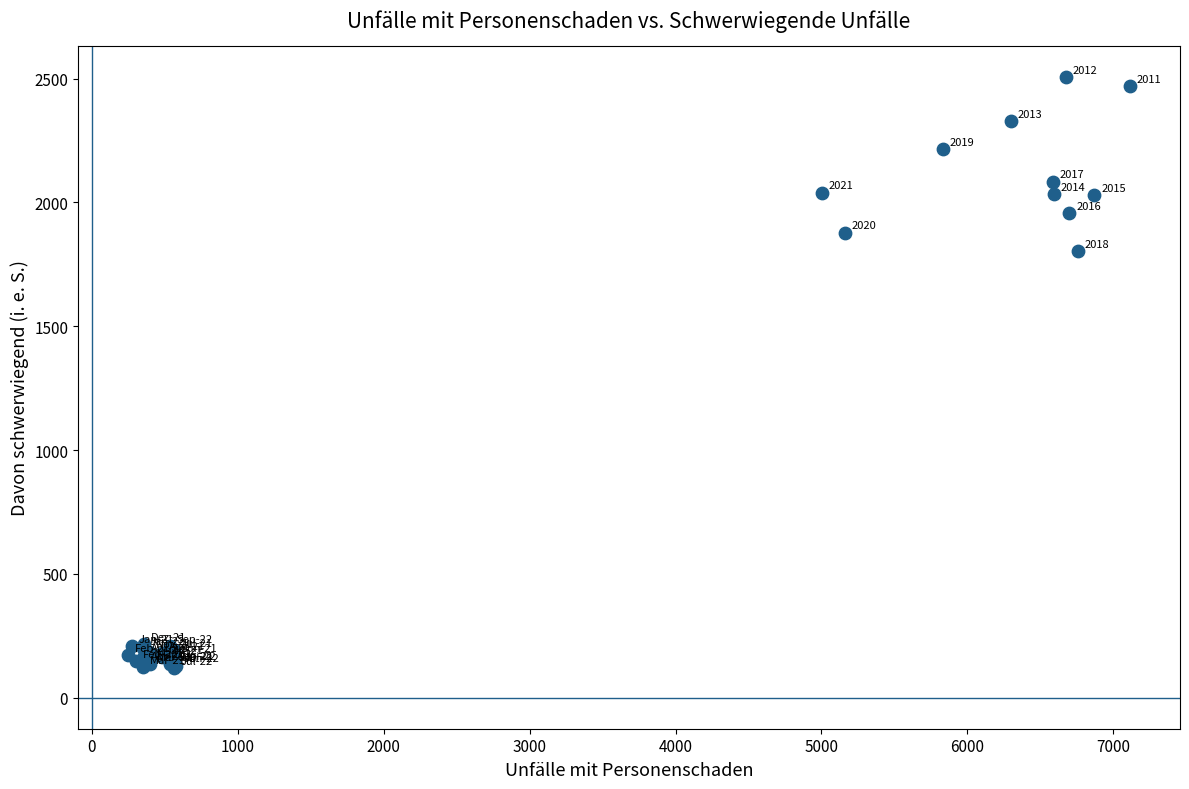

What Y value in the scatter plot is closest to 1313?

1803